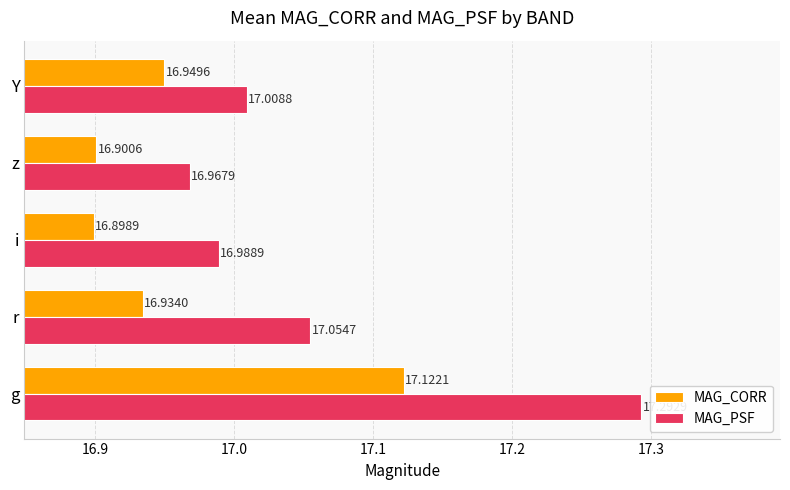

Which series has the widest spread of values?

MAG_PSF